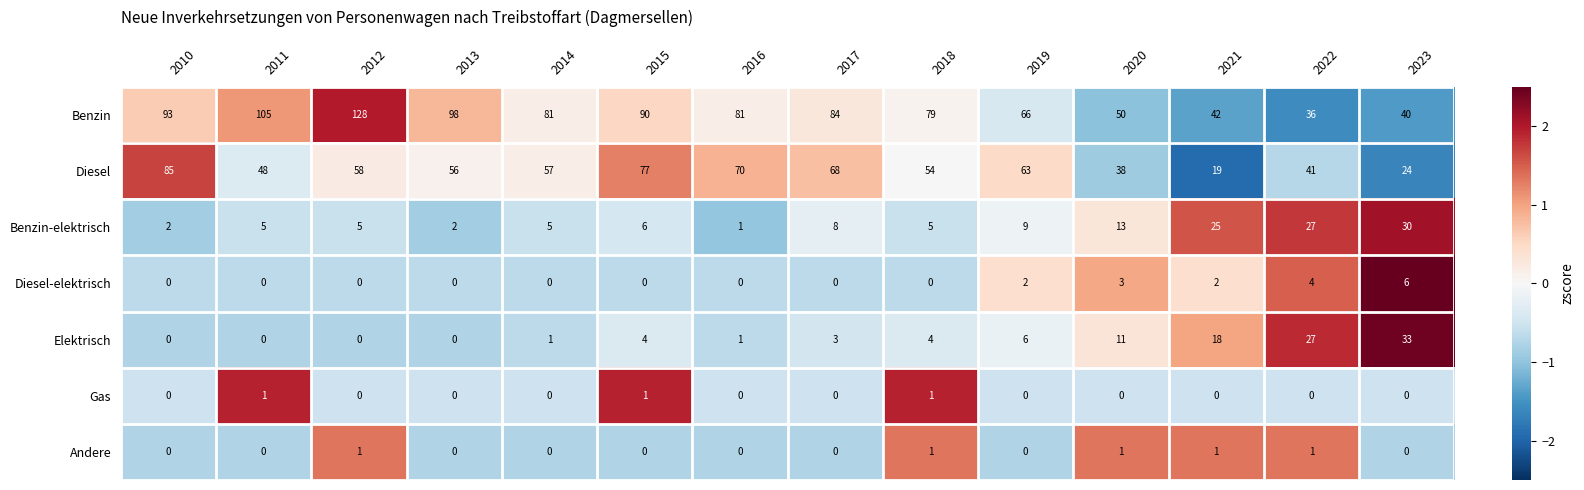

Which category has the lowest value in the Benzin series?

2022